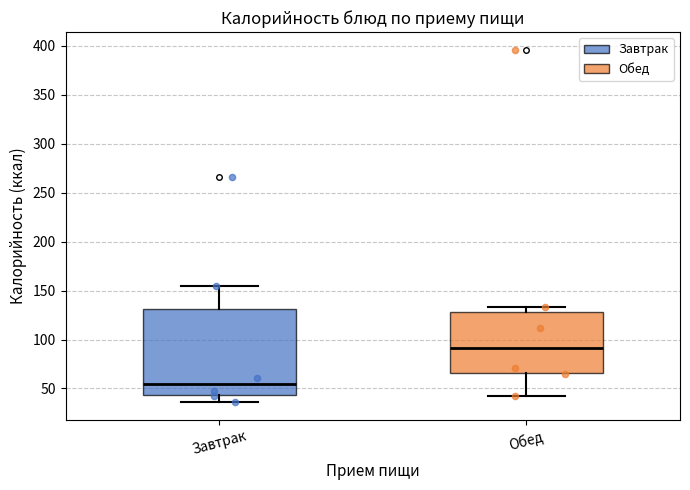

Comparing the boxes themselves (not the whiskers), which one is the tallest?

Завтрак